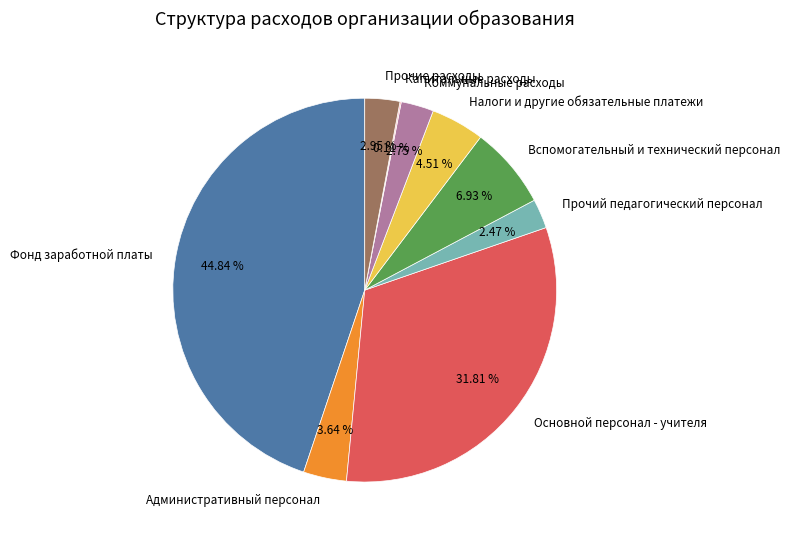

Is Основной персонал - учителя the majority of the pie?

No